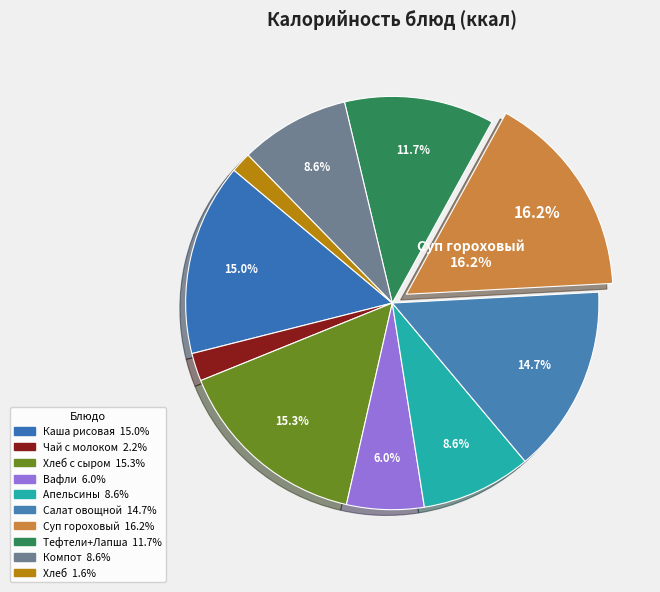

Count the number of slices in the pie.

10